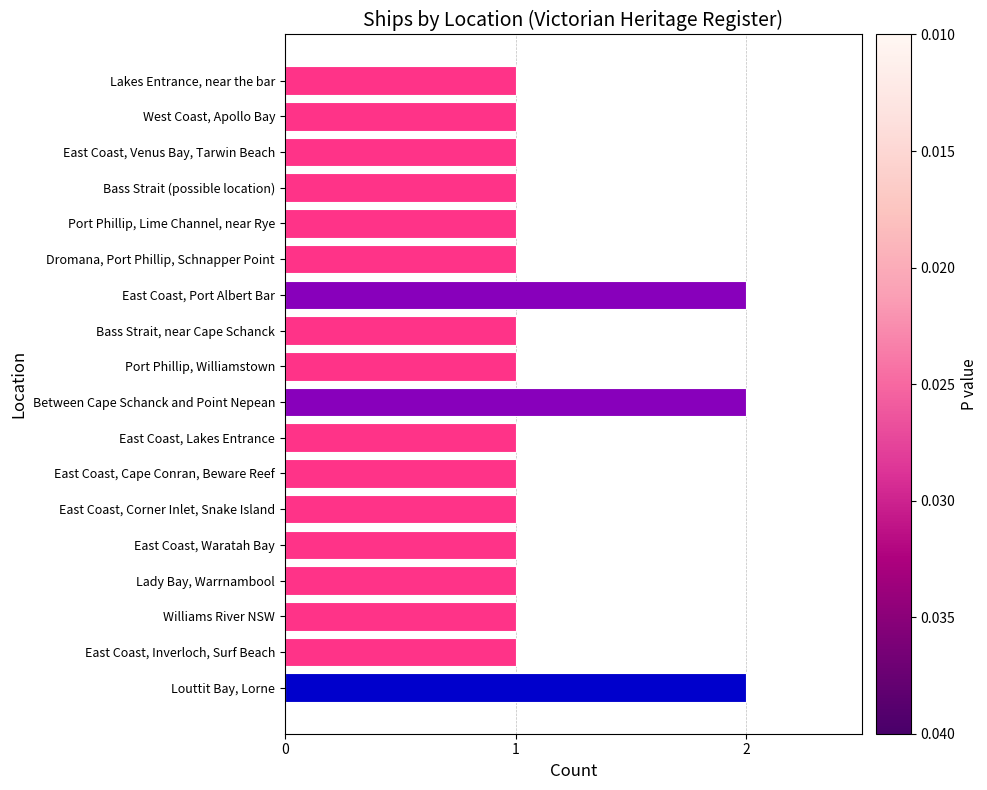

Reading top to bottom, what are all the values shown in this chart?

1	1	1	1	1	1	2	1	1	2	1	1	1	1	1	1	1	2